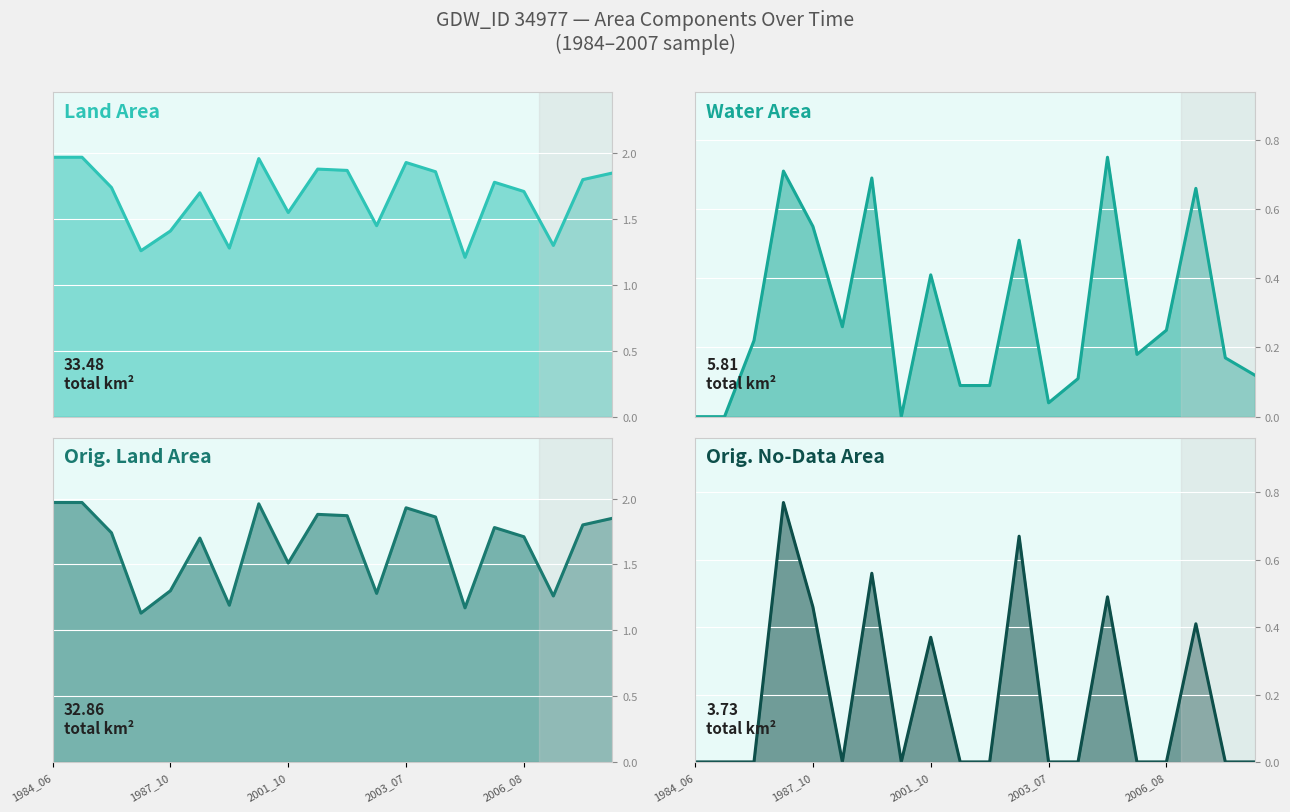

Which category has the highest value in the Water Area series?

14